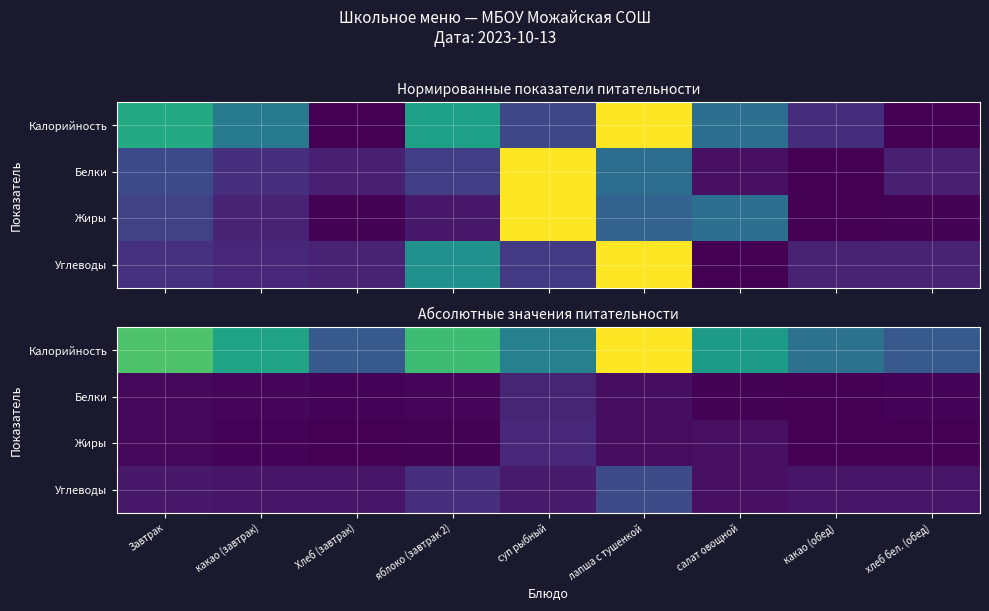

Which series changed the most between Хлеб (завтрак) and хлеб бел. (обед)?

Калорийность